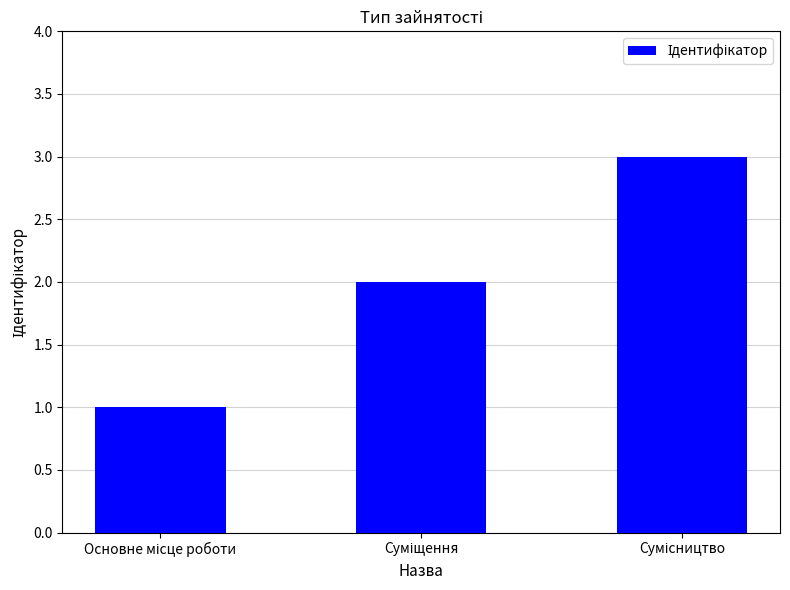

Count the values in the range 1 to 3.

3